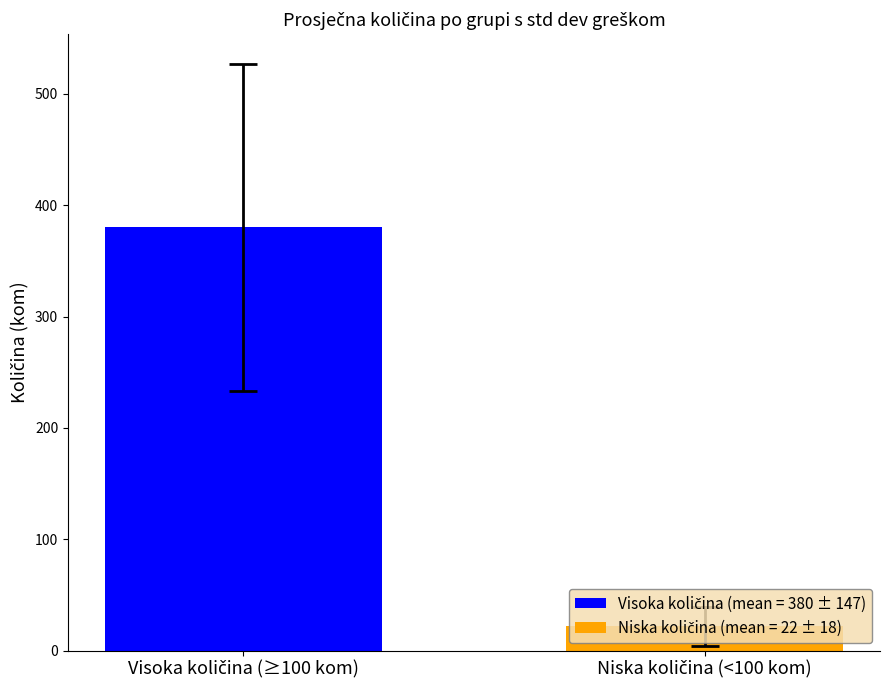

What is the smallest value displayed?

22